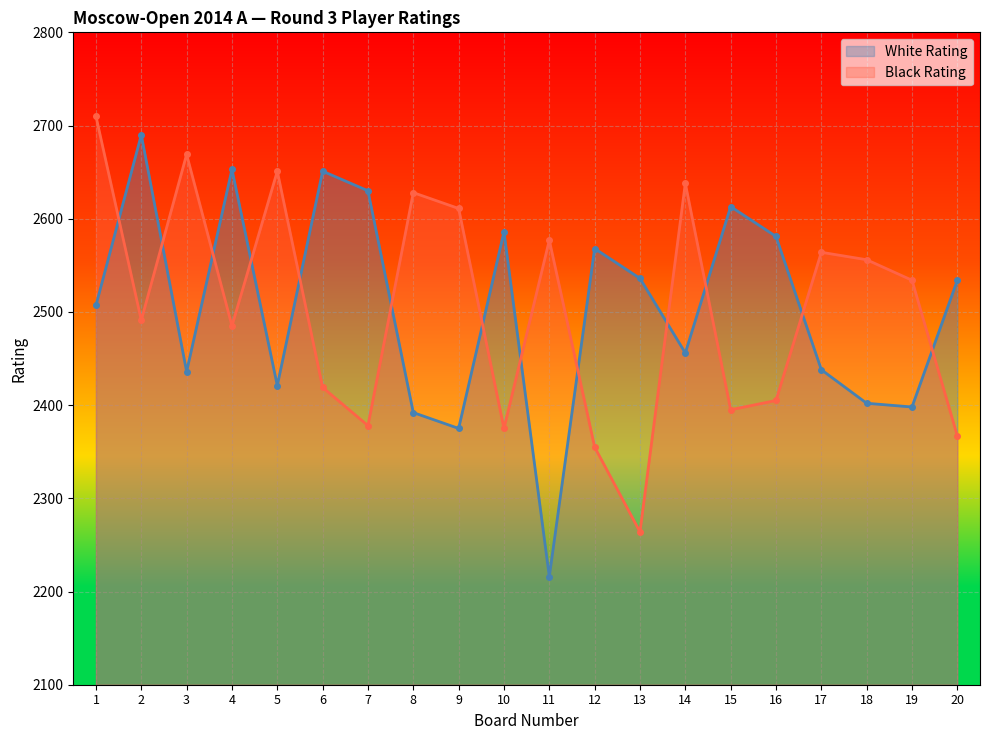

At which category does Black Rating reach its first local valley?

2